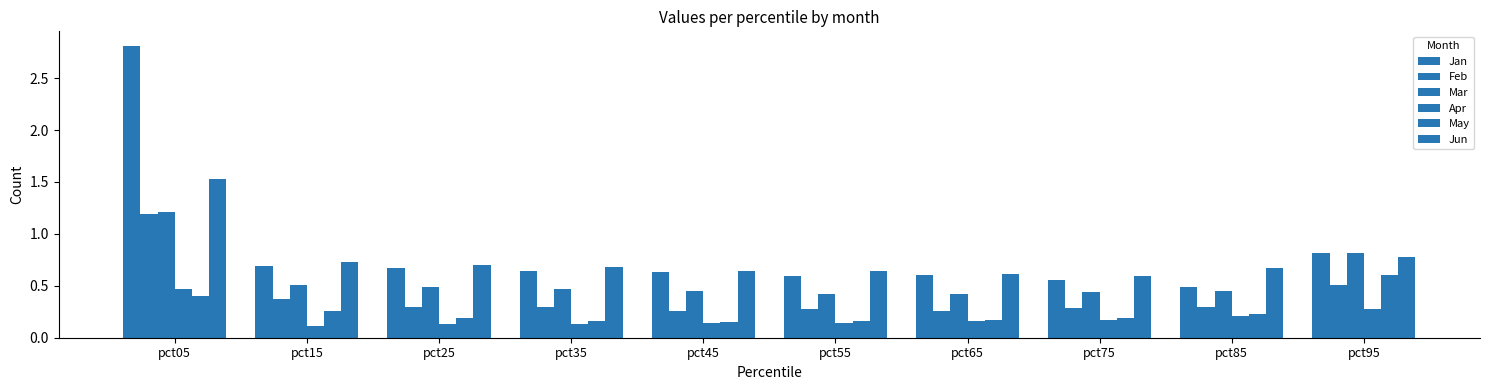

Are the bars horizontal?

No